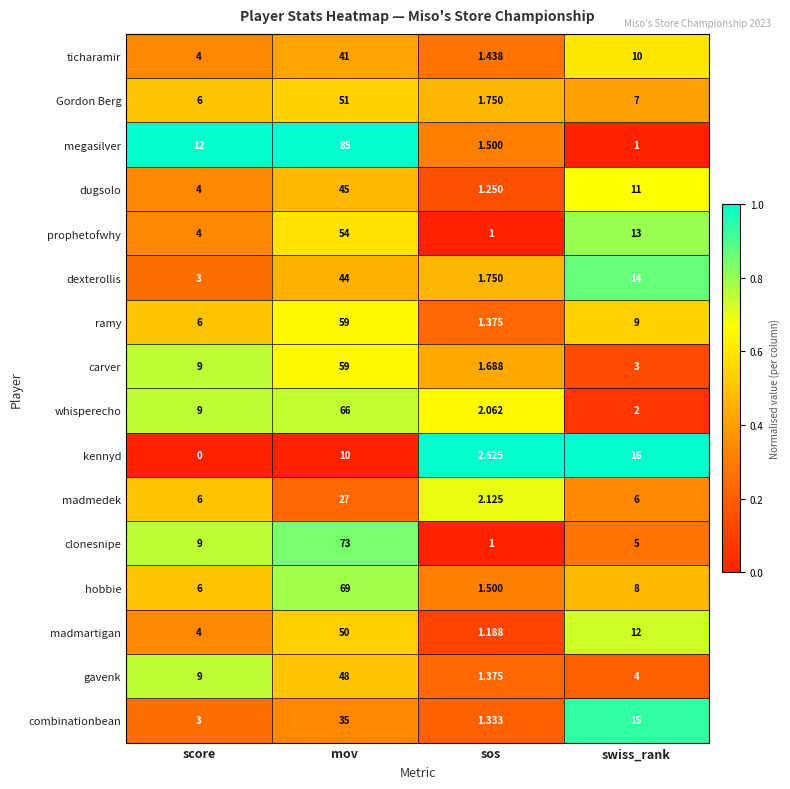

At how many categories does at least one series exceed 0?

4